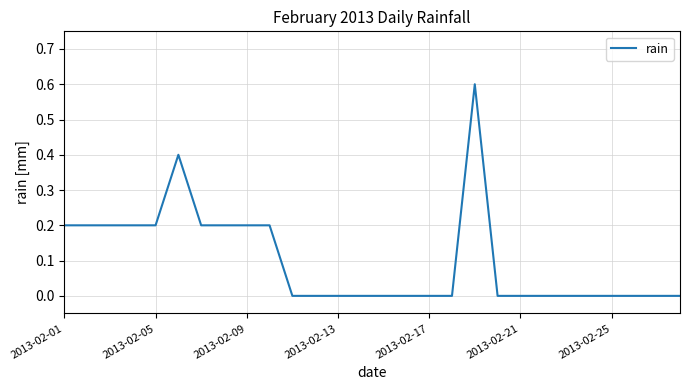

What is the difference between the maximum and minimum values?

0.6